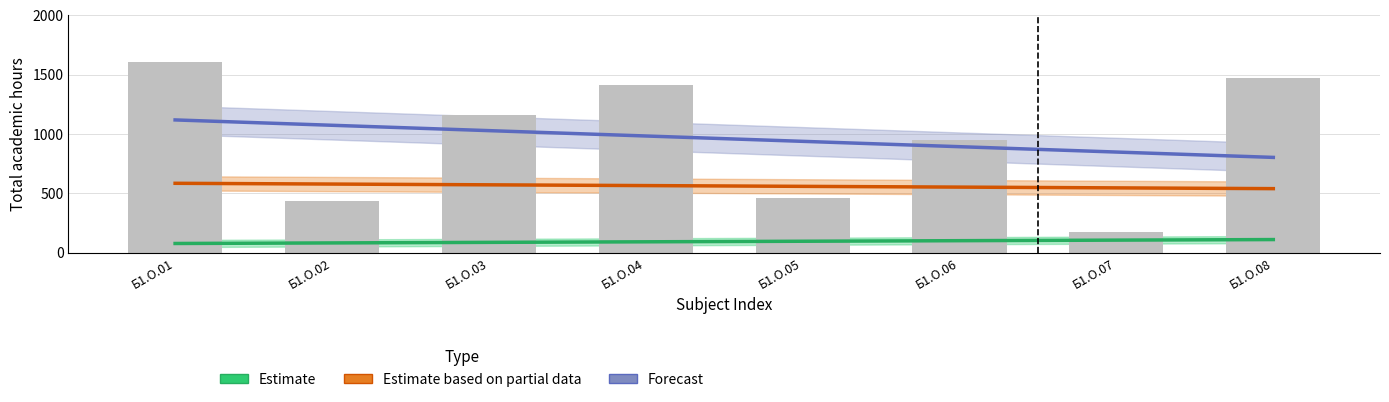

Between Б1.О.03 and Б1.О.08, which is larger?

Б1.О.08